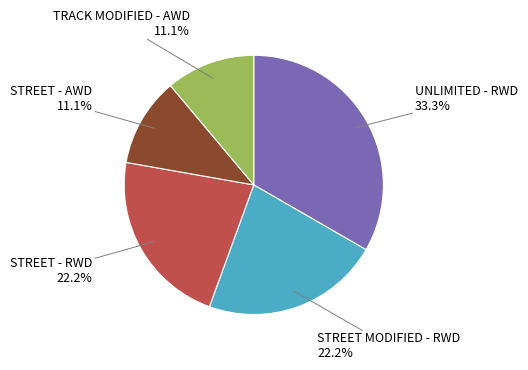

What is the ratio of the value at STREET MODIFIED - RWD to the value at TRACK MODIFIED - AWD?

2.0